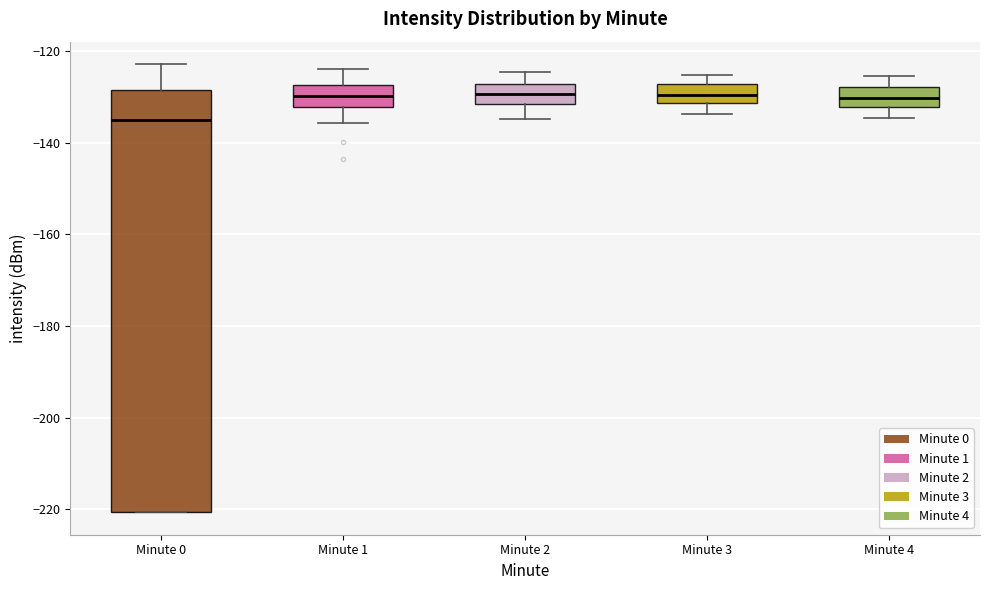

Reading left to right, transcribe this box plot: for each box, give where its median line is, the range the box spans, and where its two whiskers end, as read against the y-axis. The values are not printed on the chart, so give them approximately, as read against the axis.

Minute 0: median -136, box -220 to -128, whiskers -220 to -122
Minute 1: median -130, box -132 to -128, whiskers -136 to -124
Minute 2: median -130, box -132 to -128, whiskers -134 to -124
Minute 3: median -130, box -132 to -128, whiskers -134 to -126
Minute 4: median -130, box -132 to -128, whiskers -134 to -126